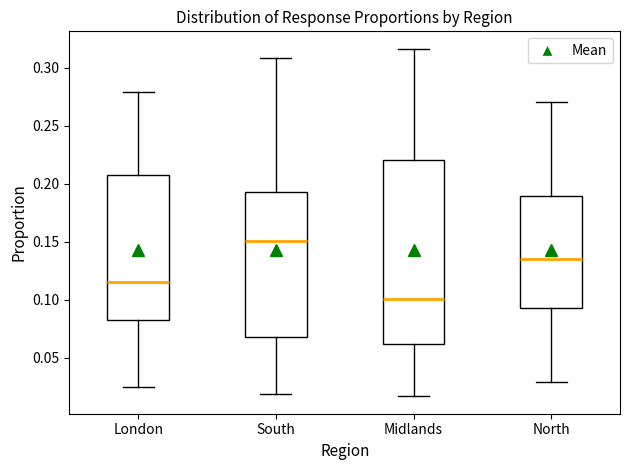

Reading left to right, transcribe this box plot: for each box, give where its median line is, the range the box spans, and where its two whiskers end, as read against the y-axis. The values are not printed on the chart, so give them approximately, as read against the axis.

London: median 0.115, box 0.085 to 0.205, whiskers 0.025 to 0.280
South: median 0.150, box 0.070 to 0.195, whiskers 0.020 to 0.310
Midlands: median 0.100, box 0.060 to 0.220, whiskers 0.015 to 0.315
North: median 0.135, box 0.095 to 0.190, whiskers 0.030 to 0.270